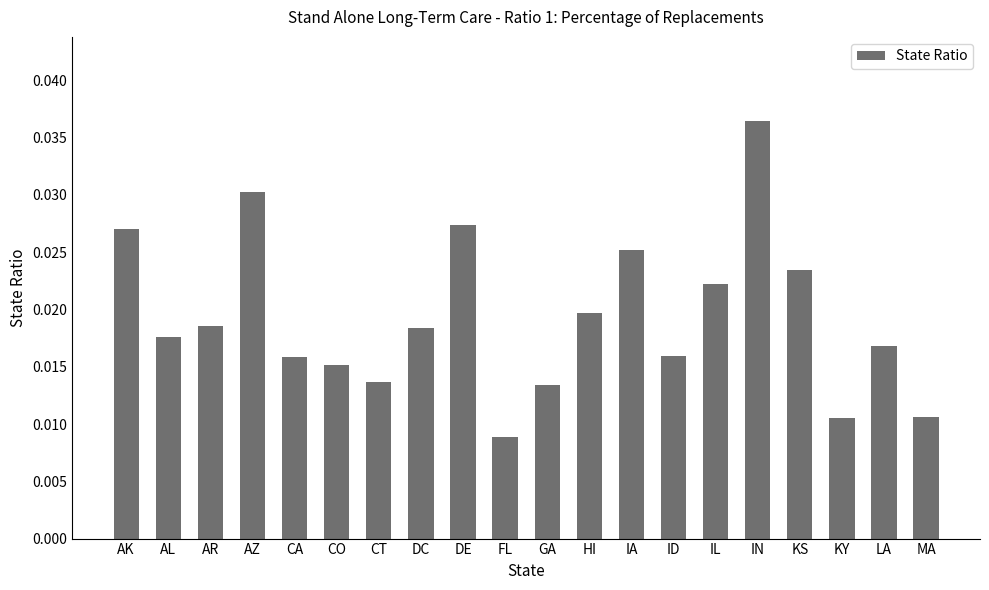

Between AL and KY, which is larger?

AL